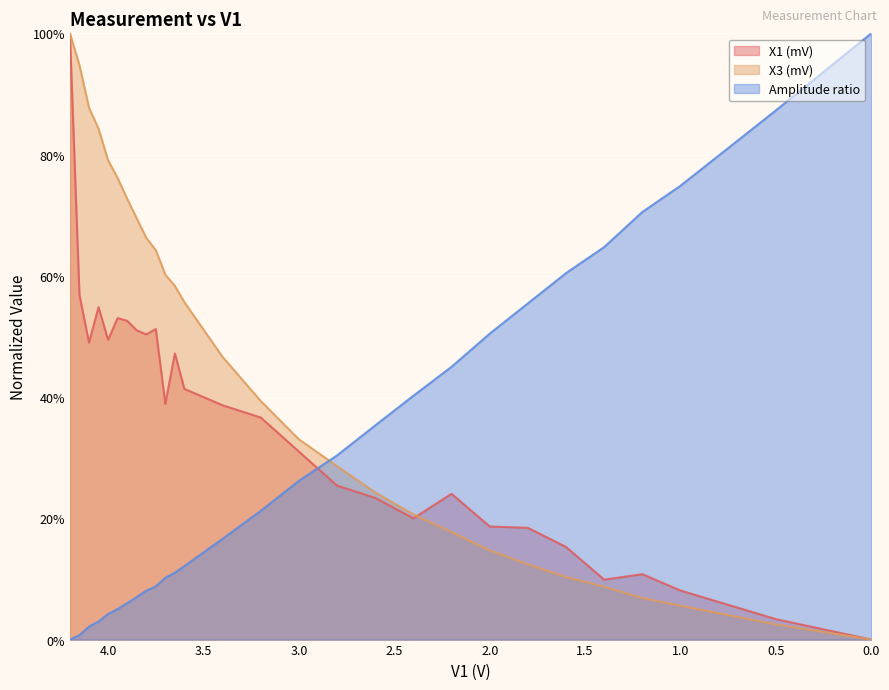

Reading right to left, what are all the values shown in this chart?

X1 (mV): 0.0	3.4	8.1	10.8	9.9	15.3	18.4	18.7	24.0	20.0	23.4	25.4	31.0	36.6	38.7	41.3	47.2	38.9	51.2	50.3	51.0	52.6	53.0	49.4	54.8	49.0	56.9	100.0
X3 (mV): 0.0	2.5	5.6	6.9	8.7	10.3	12.4	14.7	17.7	20.7	24.3	28.6	33.0	39.4	46.6	55.6	58.3	60.2	64.2	66.3	69.5	72.7	76.1	79.1	84.3	87.7	94.7	100.0
Amplitude ratio: 100.0	87.3	74.9	70.5	64.7	60.5	55.5	50.5	45.0	40.2	35.3	30.4	26.2	21.2	16.6	12.1	11.0	10.2	8.8	8.1	7.0	6.0	5.0	4.2	3.0	2.1	0.7	0.0